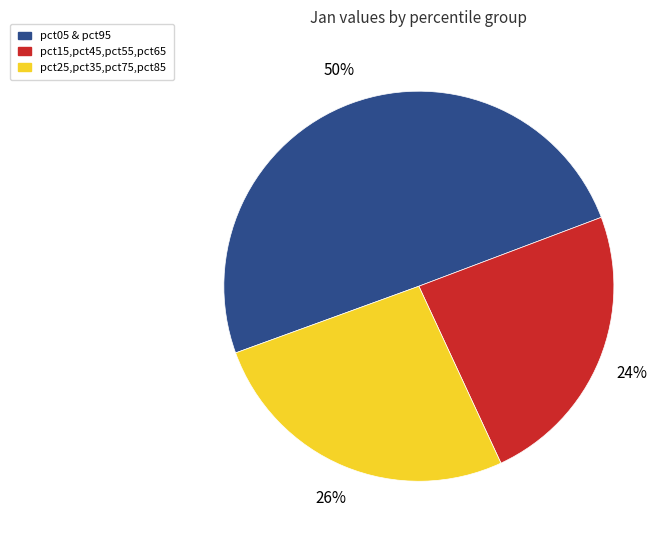

To the nearest percent, what is the difference between the largest and smallest slice percentages?

26%